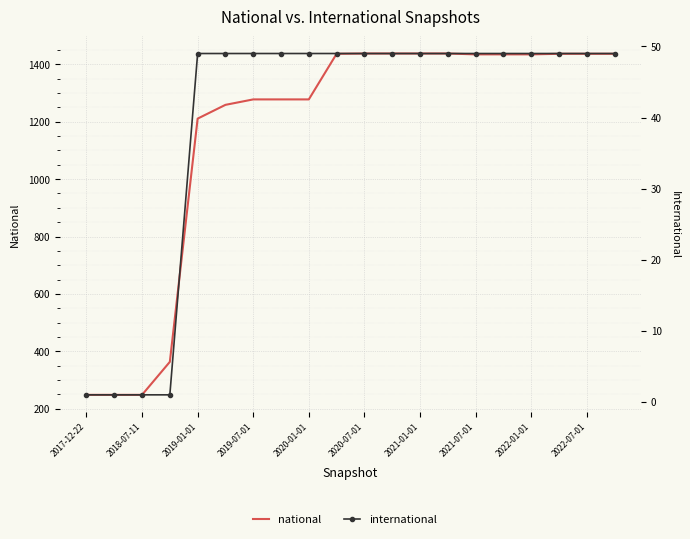

Rank the series by their average value, from lowest to highest.

international, national